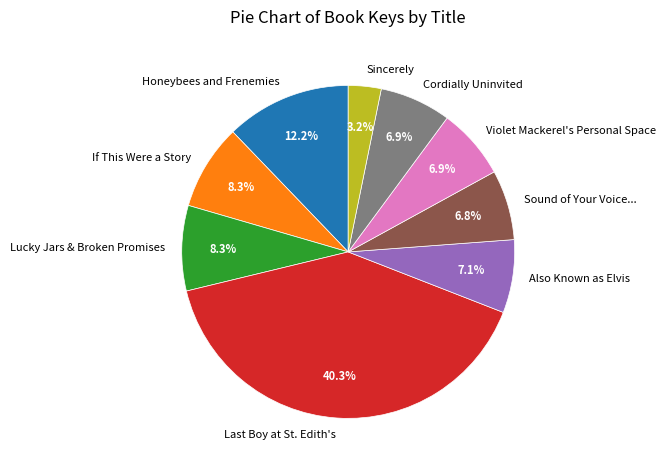

The Honeybees and Frenemies slice represents 12% of the pie. True or false?

True